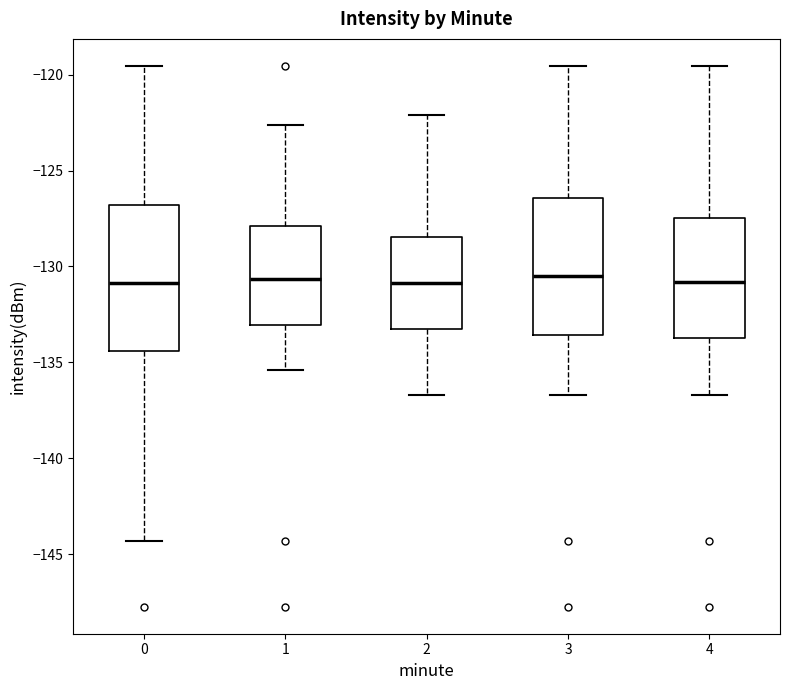

Where does the median line of the box at x = 2 sit on the y-axis? The values are not printed on the chart, so give them approximately, as read against the axis.

-131.0